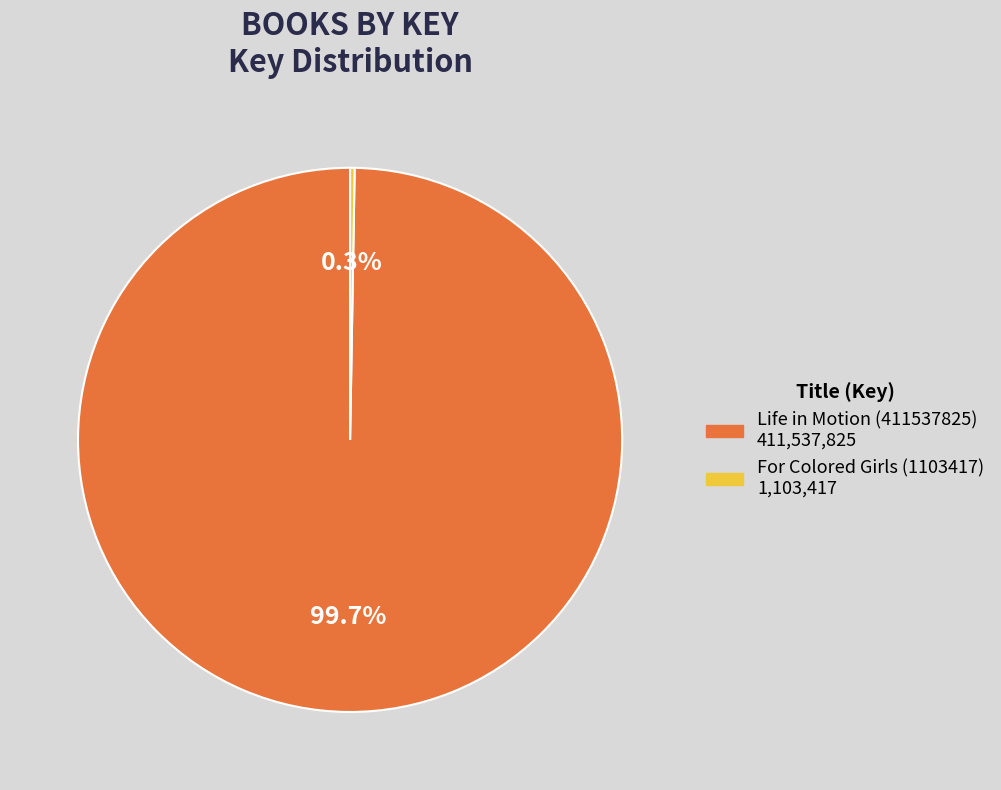

What is the largest slice in the pie chart?

Life in Motion (411537825)